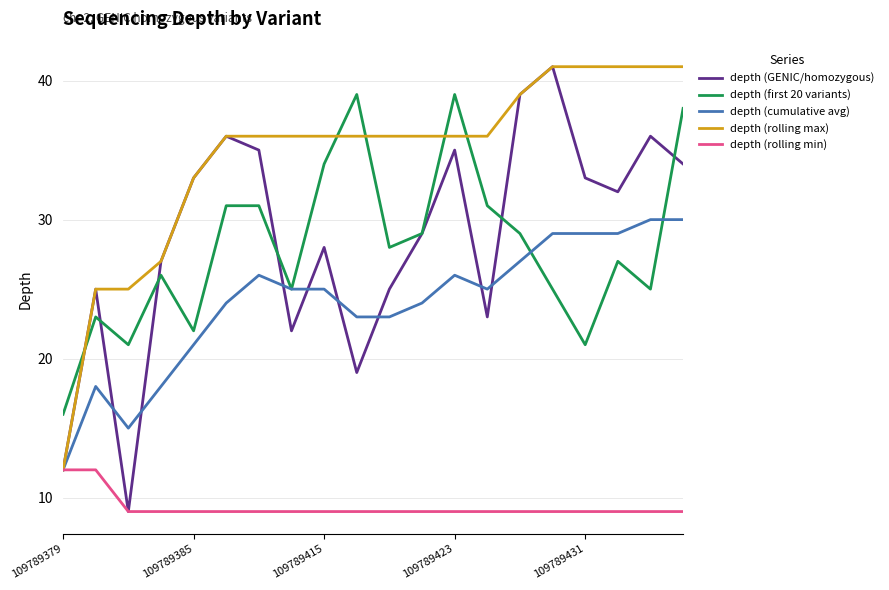

True or false: depth (first 20 variants) and depth (rolling min) intersect in this chart.

False